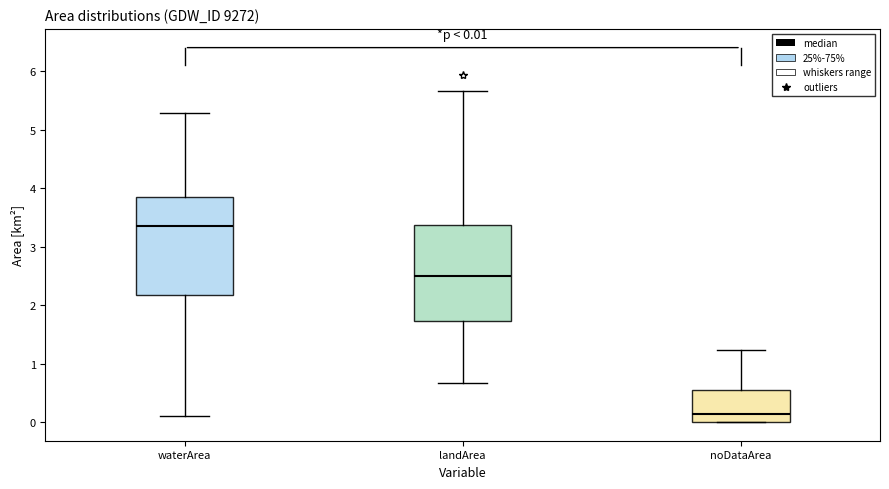

Which box's median line is the lowest?

noDataArea